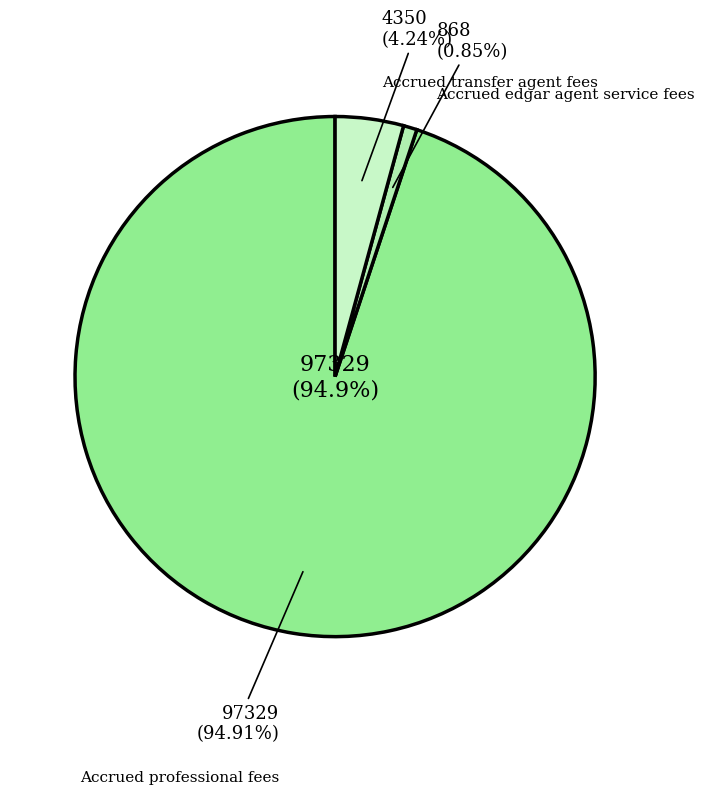

True or false: Accrued professional fees accounts for 95% of the total.

True